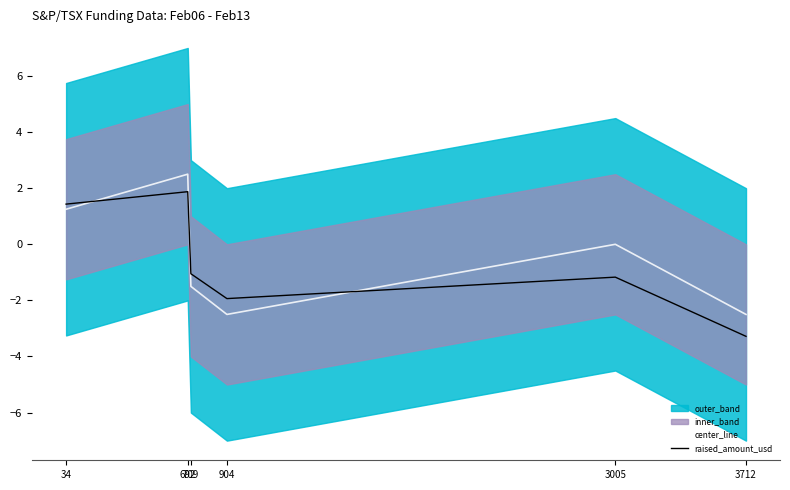

Which category has the lowest value in the raised_amount_usd series?

3712